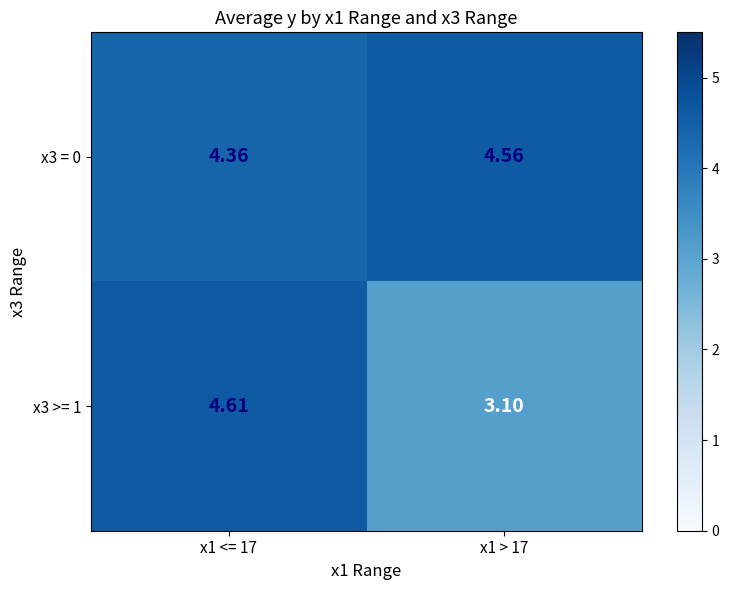

Is the value of x3 >= 1 at x1 <= 17 greater than the value of x3 = 0 at x1 <= 17?

Yes